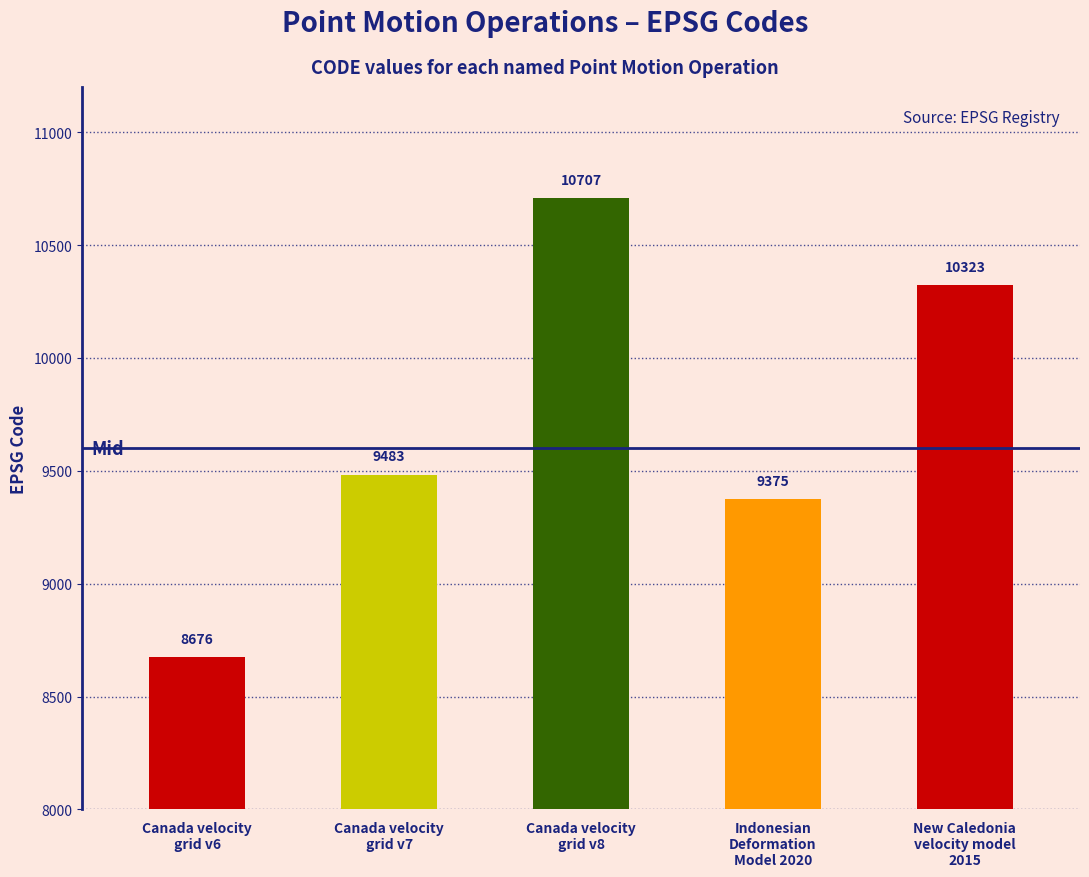

What is the sum of the values at Canada velocity
grid v6 and New Caledonia
velocity model
2015?

18999